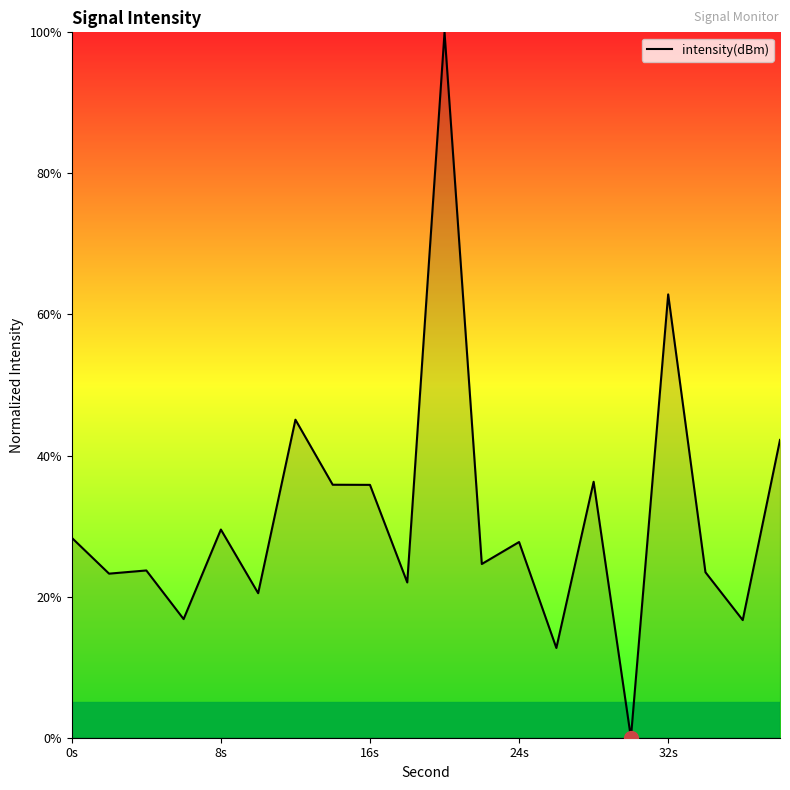

What is the maximum value shown in the chart?

100.0